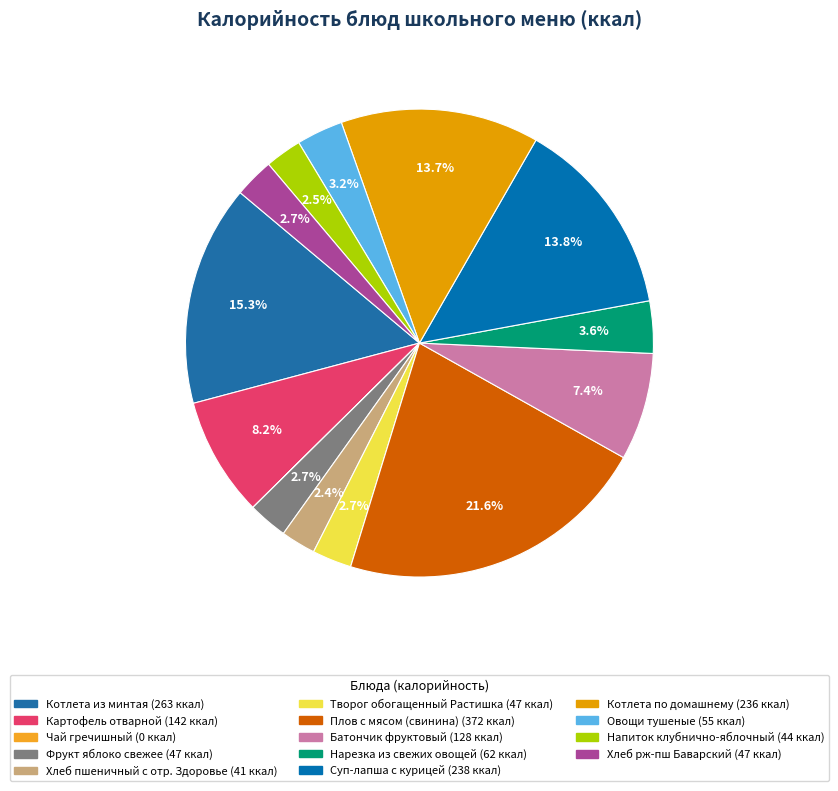

True or false: Котлета из минтая accounts for 15% of the total.

True